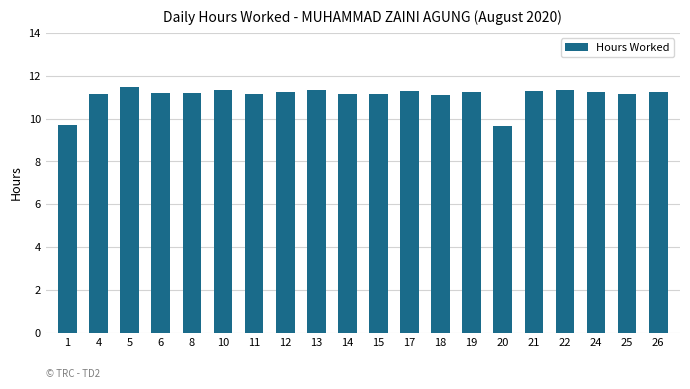

What is the difference between the maximum and minimum values?

1.8